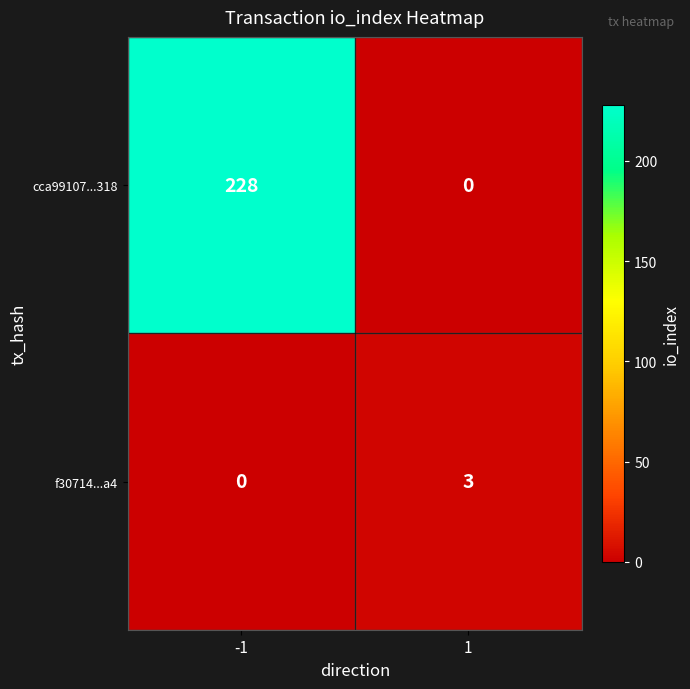

The f30714...a4 series shows 1 at 1. True or false?

False